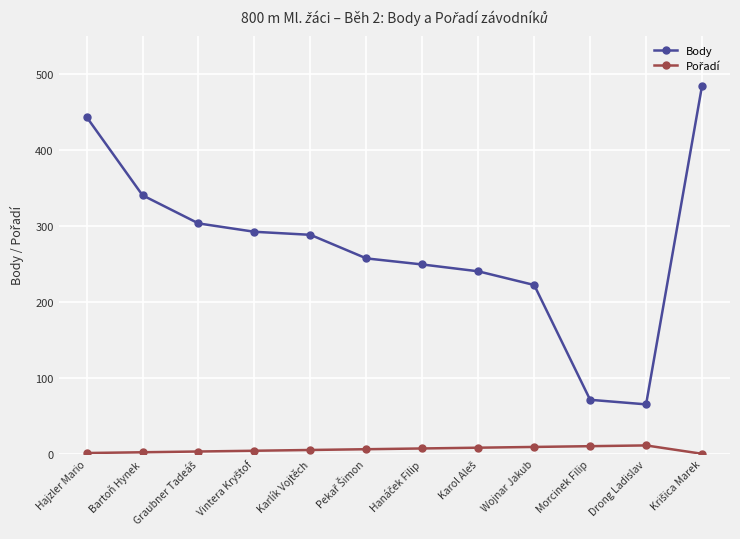

What is the minimum value for Body?

65